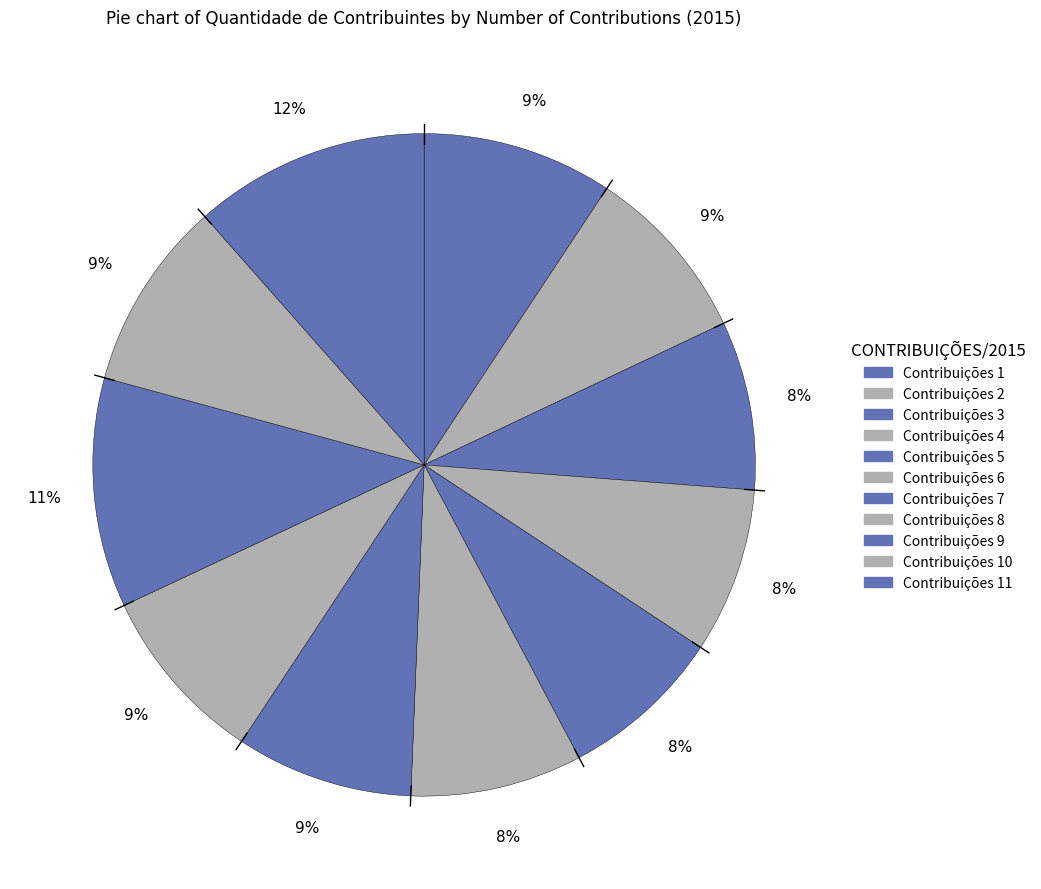

Which slice is the largest?

11